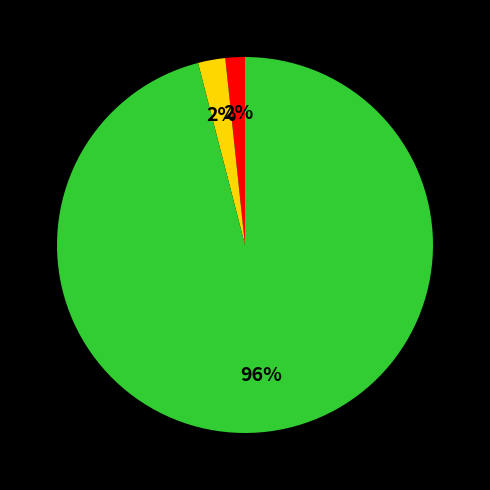

To the nearest percent, what is the average slice percentage?

33%